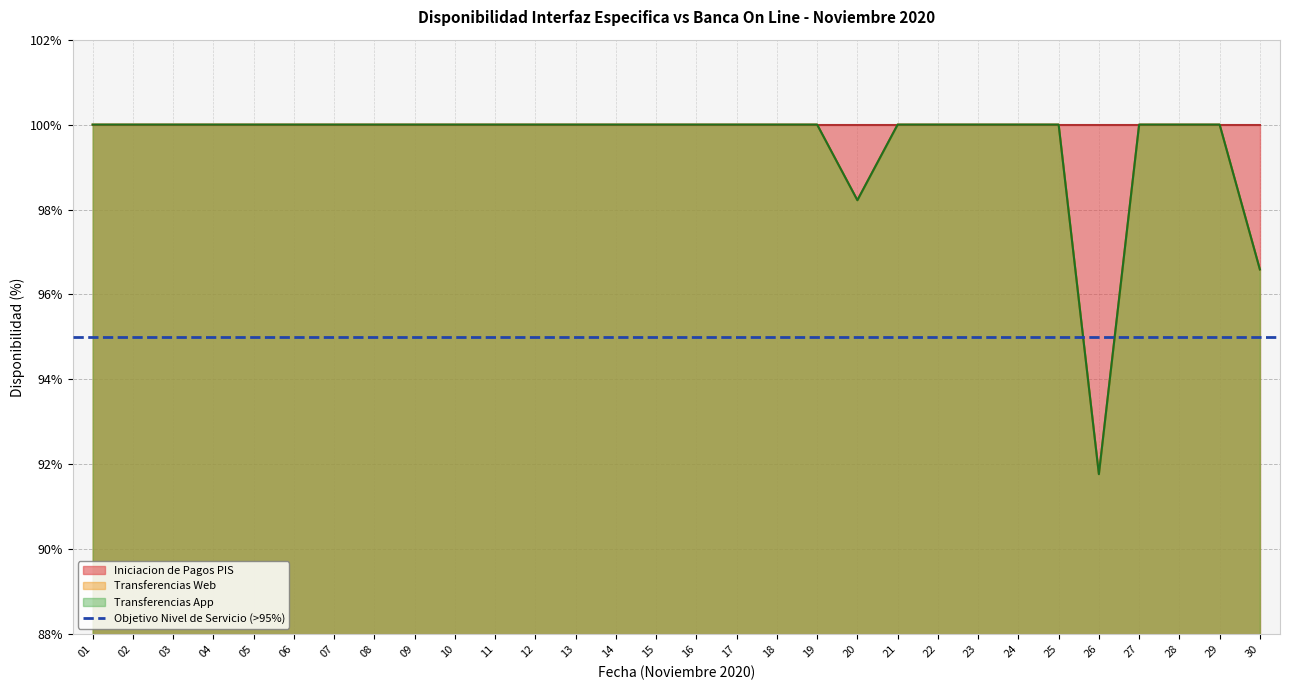

What is the sum of all Transferencias Web values?

2986.6